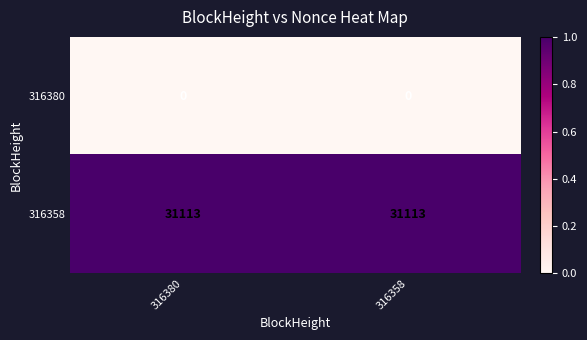

Rank the series by their maximum value, from lowest to highest.

316380, 316358